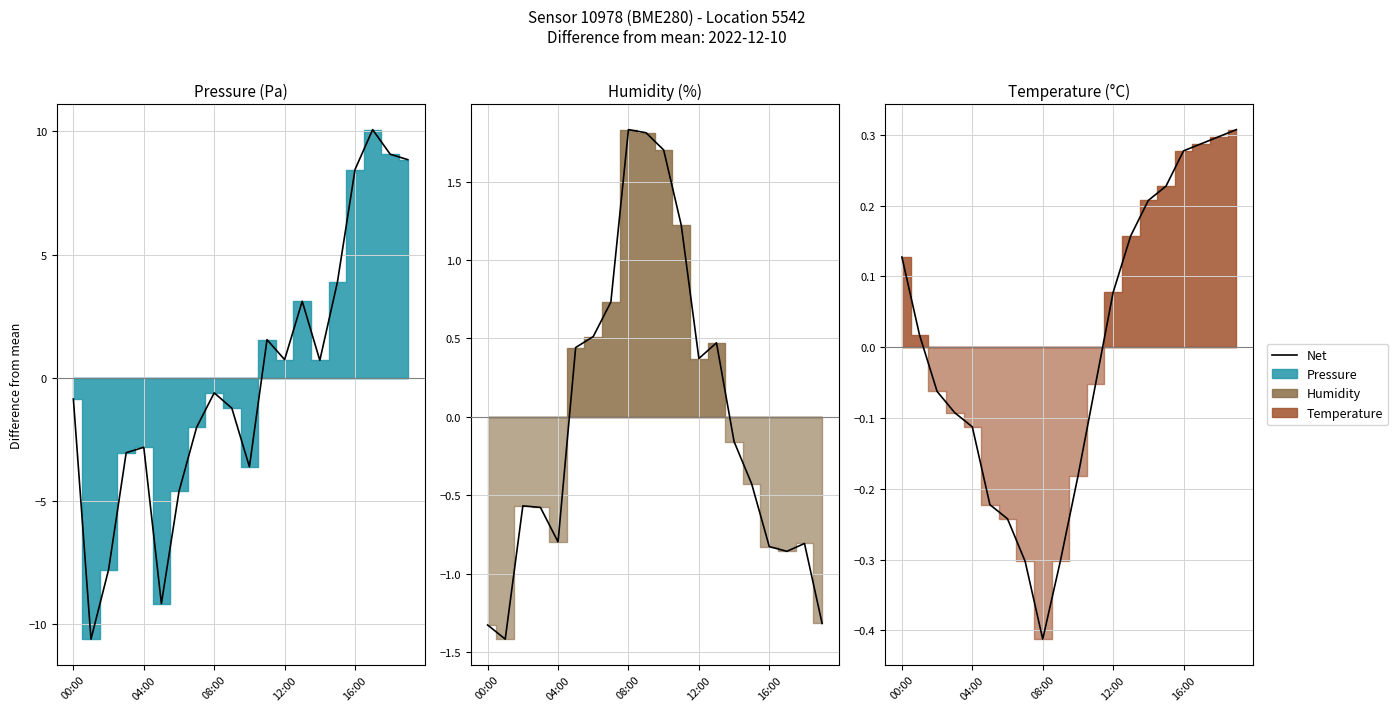

What position from the left is 18?

19